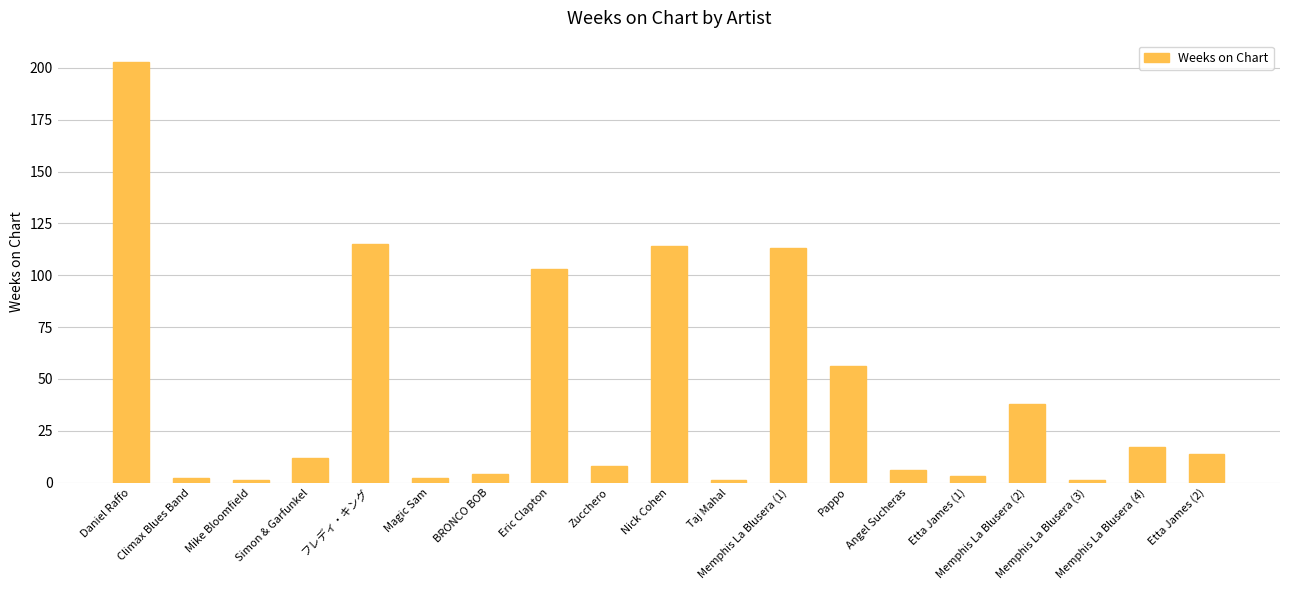

Where is the data nearest to the value 102?

Eric Clapton